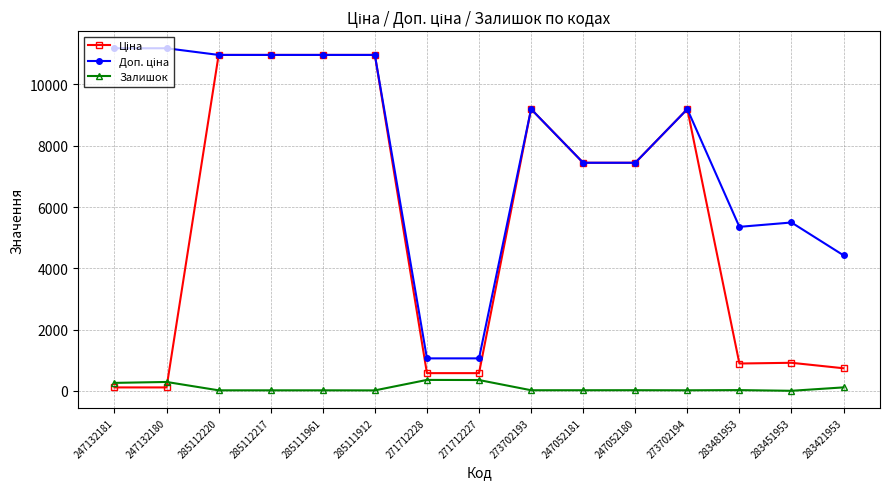

True or false: Залишок has a value of 17.0 at 285111961.

True